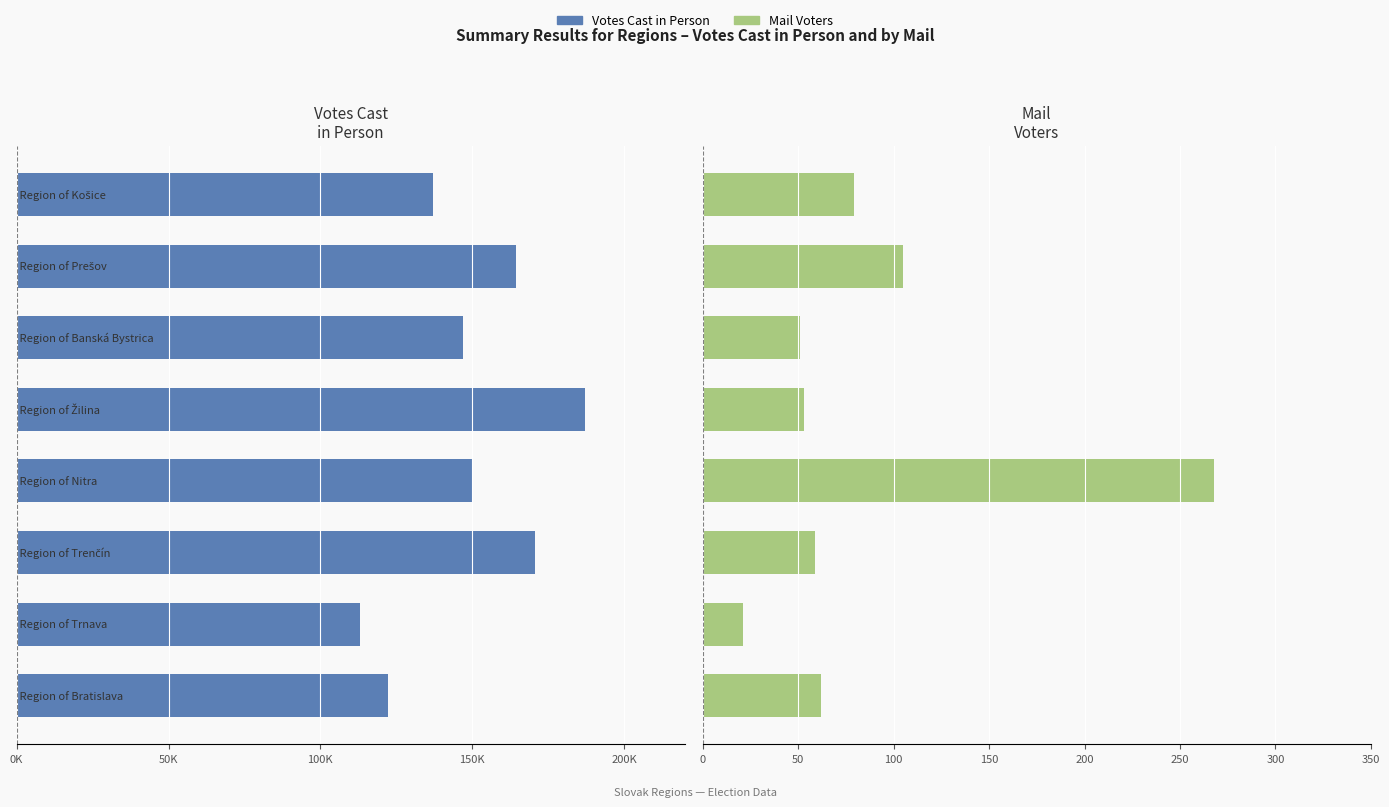

Which series has the largest range (max minus min)?

Votes Cast in Person